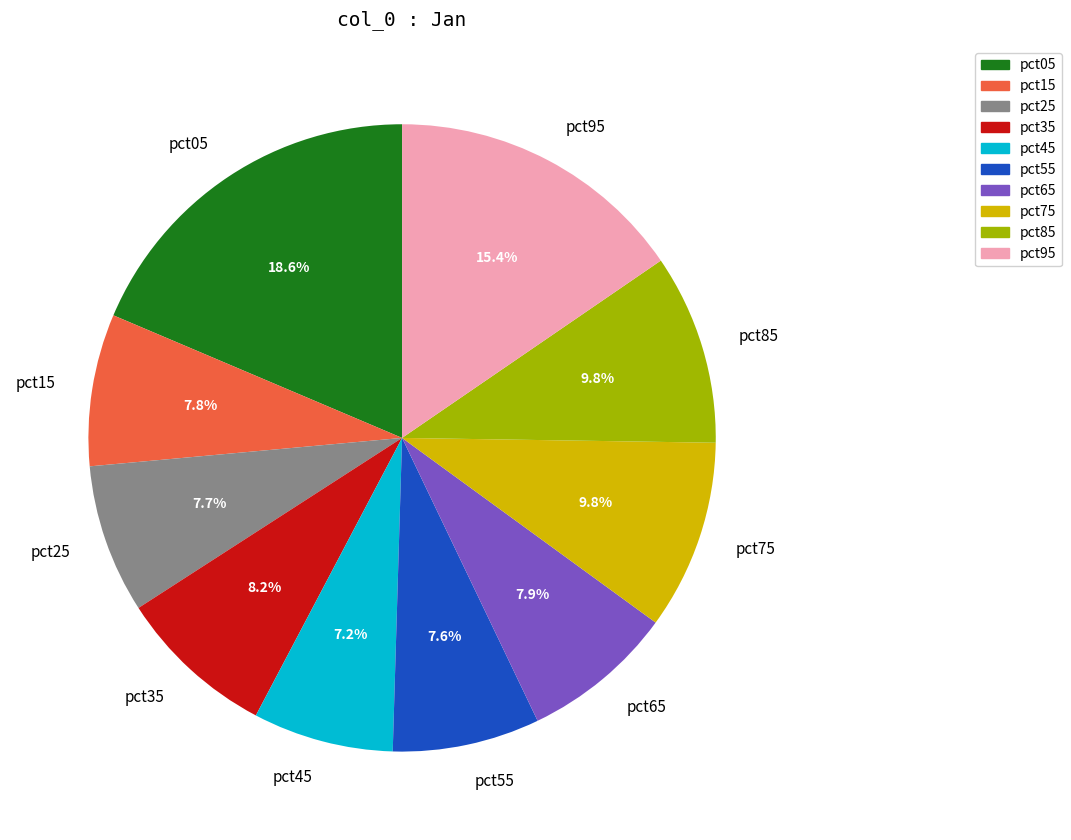

Is there any slice that represents more than half of the pie?

No